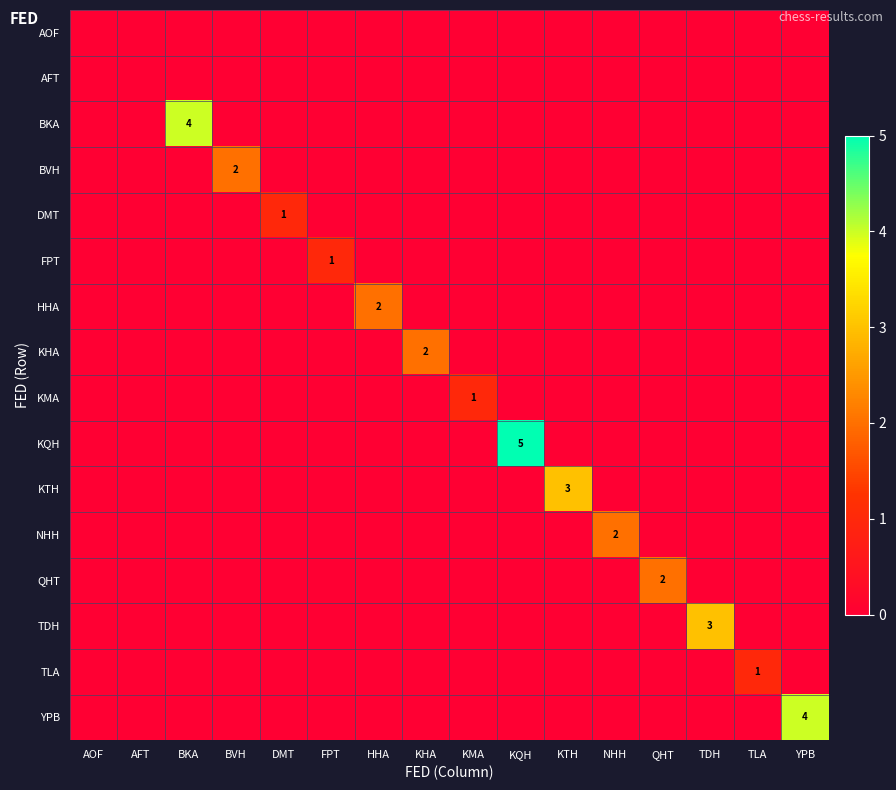

The value of TLA at TLA is 2. True or false?

False